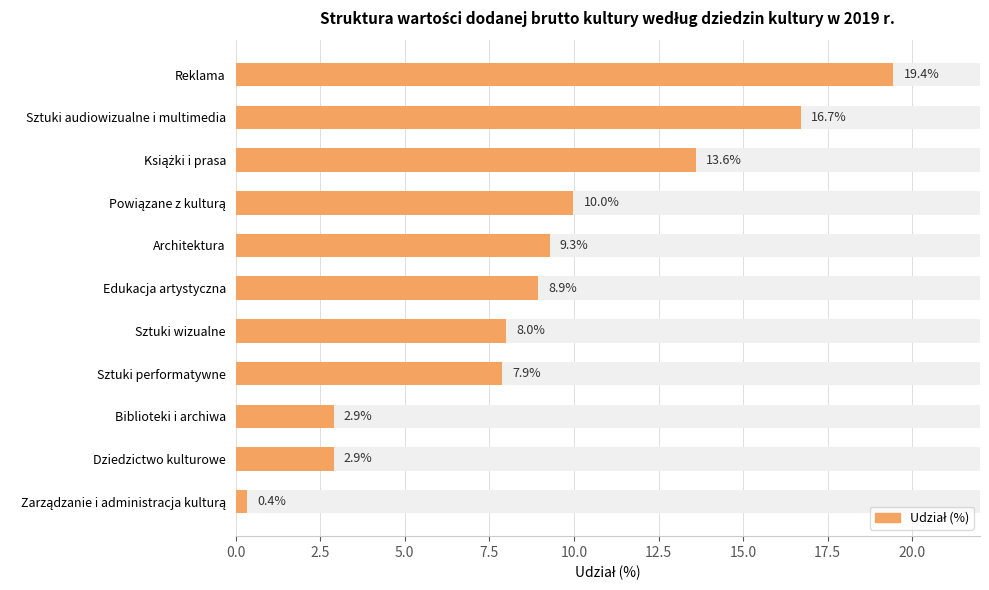

True or false: the data shows 15.7 at Edukacja artystyczna.

False